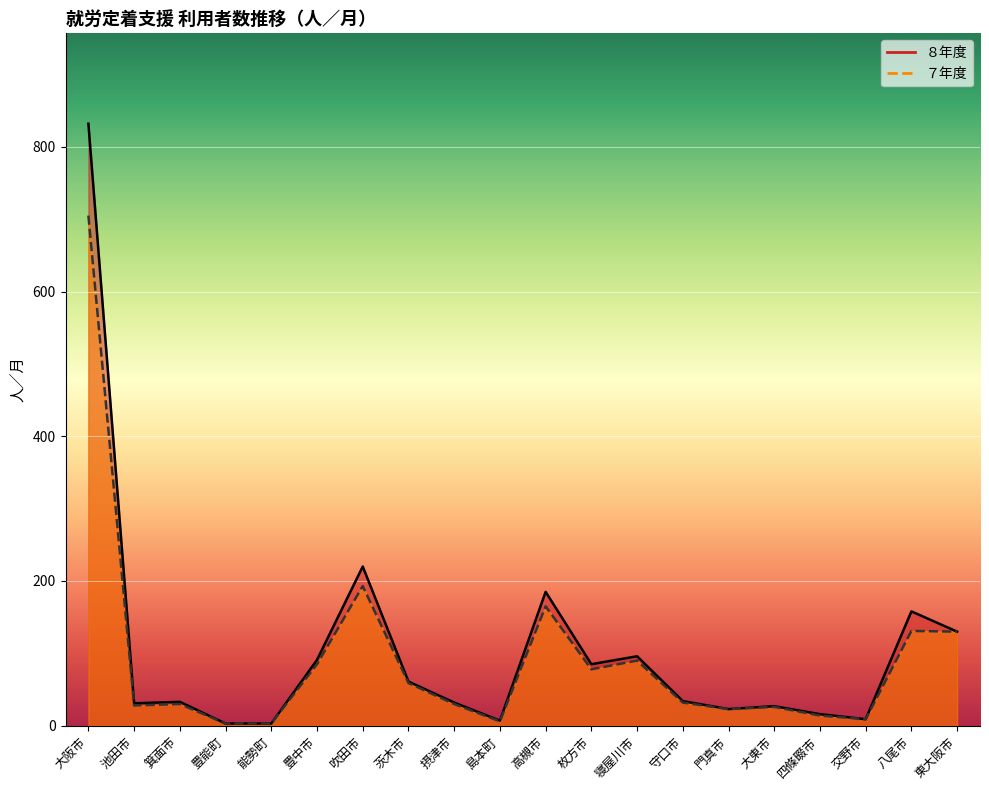

Rank the categories by ８年度_line value from lowest to highest.

豊能町, 能勢町, 島本町, 交野市, 四條畷市, 門真市, 大東市, 池田市, 摂津市, 箕面市, 守口市, 茨木市, 枚方市, 豊中市, 寝屋川市, 東大阪市, 八尾市, 高槻市, 吹田市, 大阪市